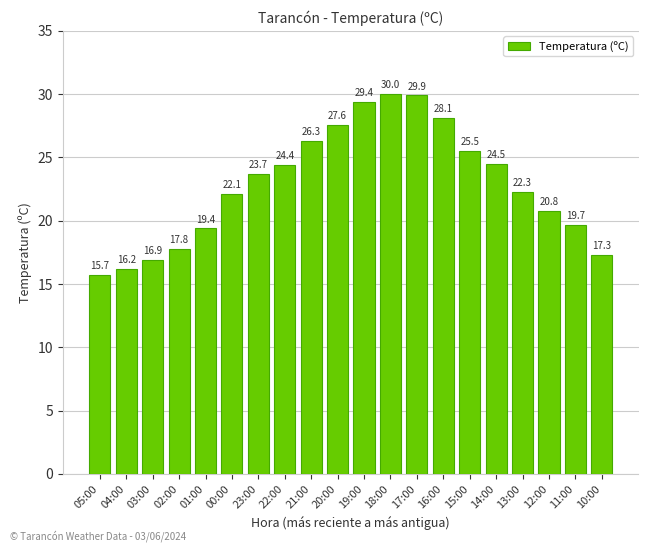

Between 19:00 and 04:00, which is larger?

19:00